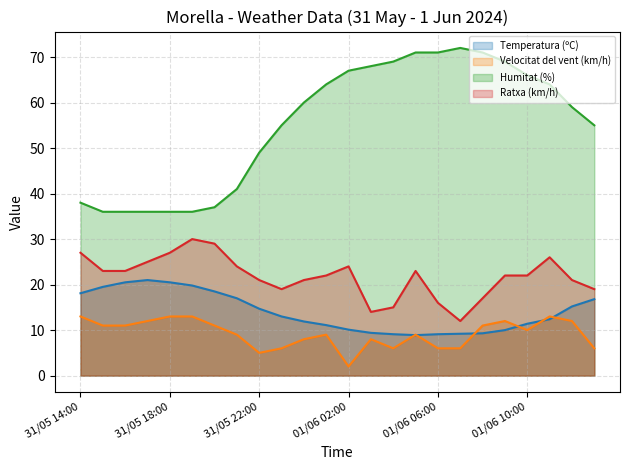

What is the value of the Velocitat del vent (km/h) point at the 2nd from the left?

11.0